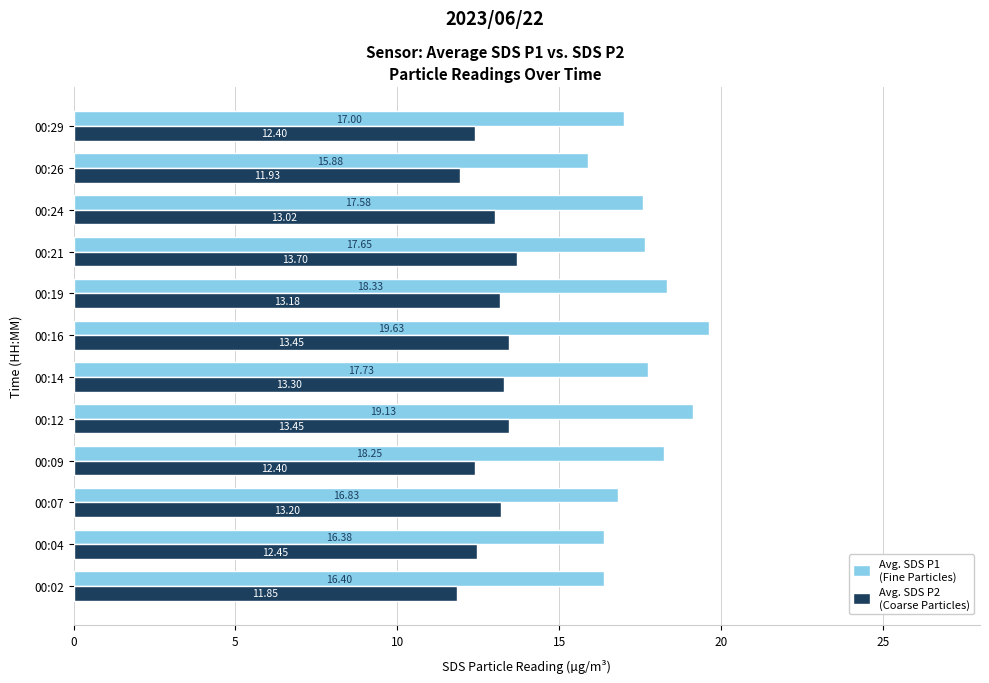

At which category is the sum across all series the highest?

00:16